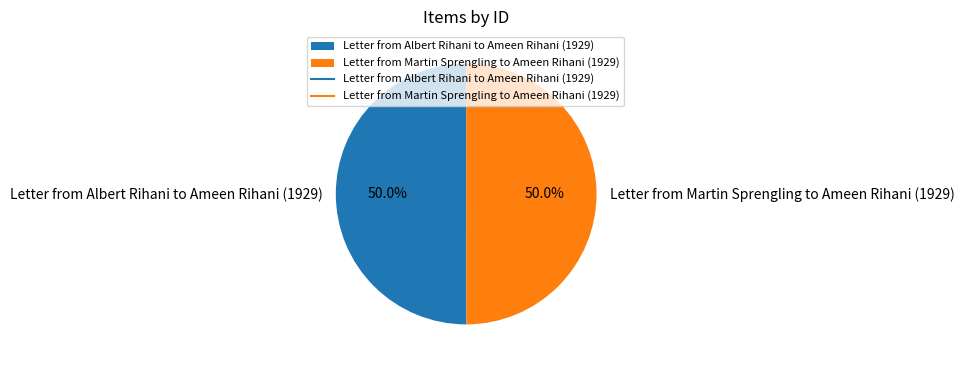

What is the total percentage of Letter from Martin Sprengling to Ameen Rihani (1929) and Letter from Albert Rihani to Ameen Rihani (1929)?

100.0%